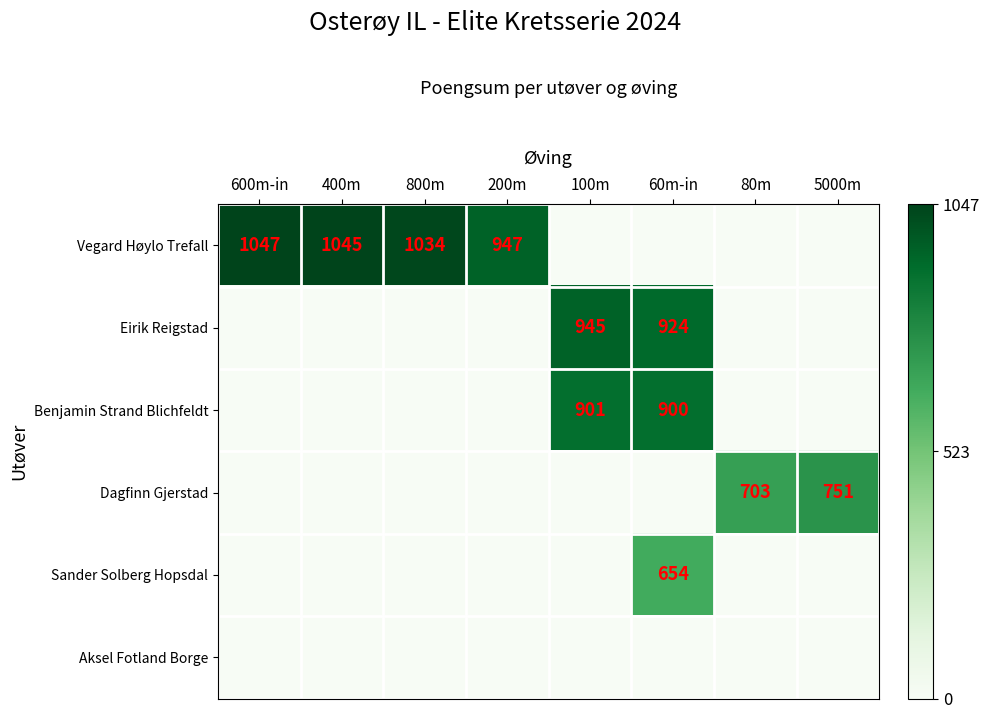

True or false: Vegard Høylo Trefall has a value of 1045 at 400m.

True